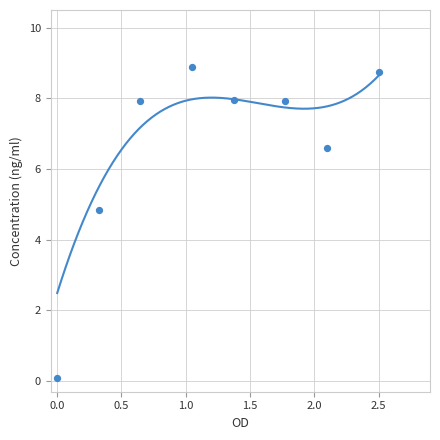

What is the average X value?

1.2